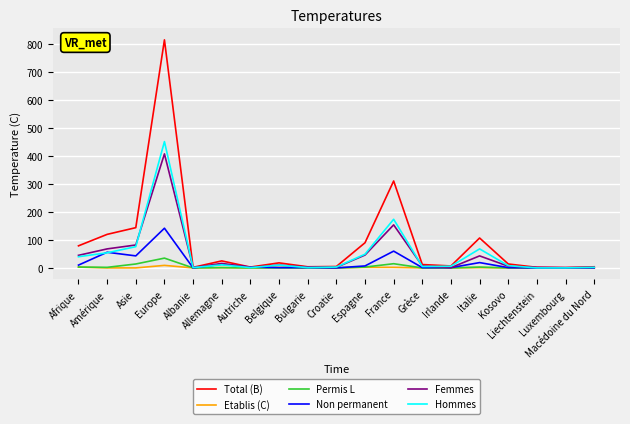

What is the maximum value for Hommes?

452